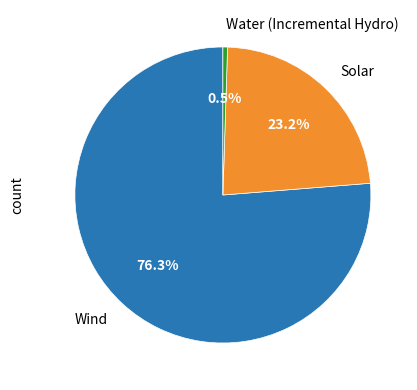

To the nearest percent, what percentage of the pie is Wind?

76%